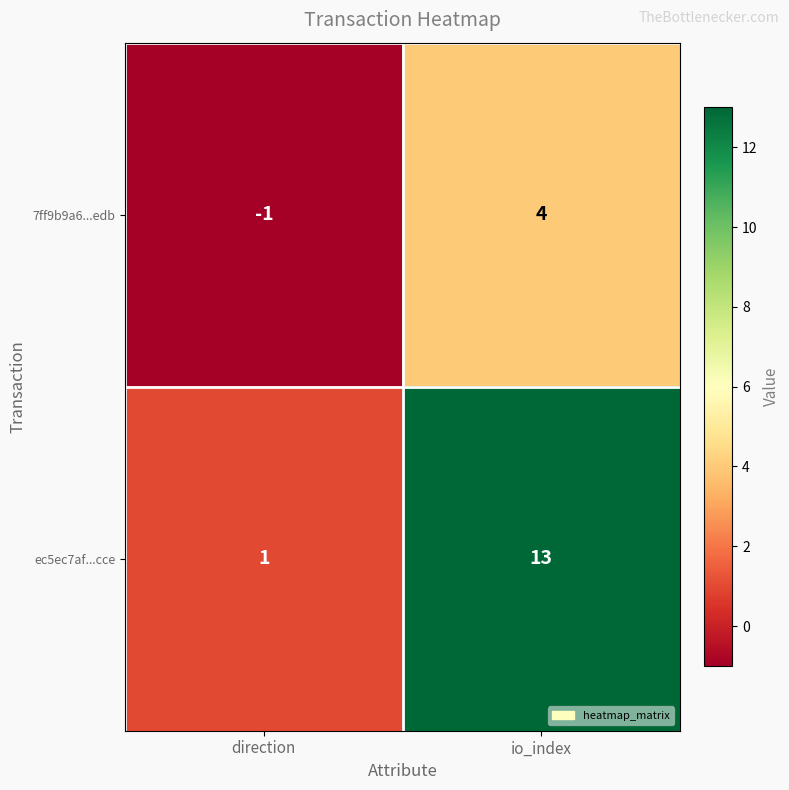

At which category is the sum across all series the highest?

io_index